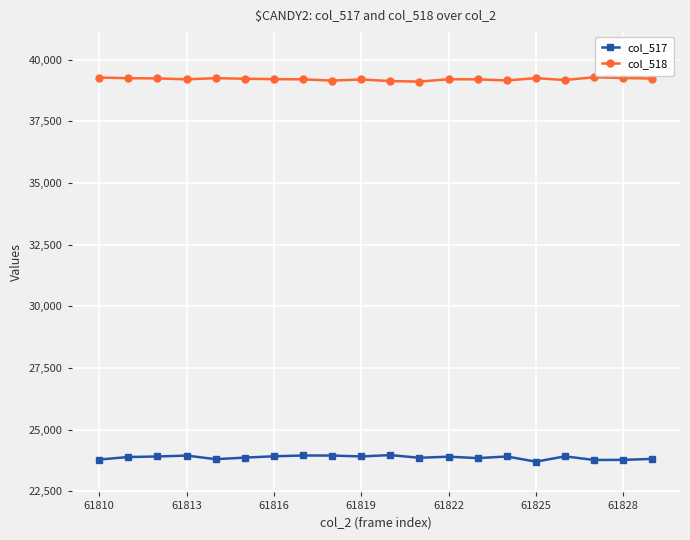

At how many categories does at least one series exceed 26984?

20